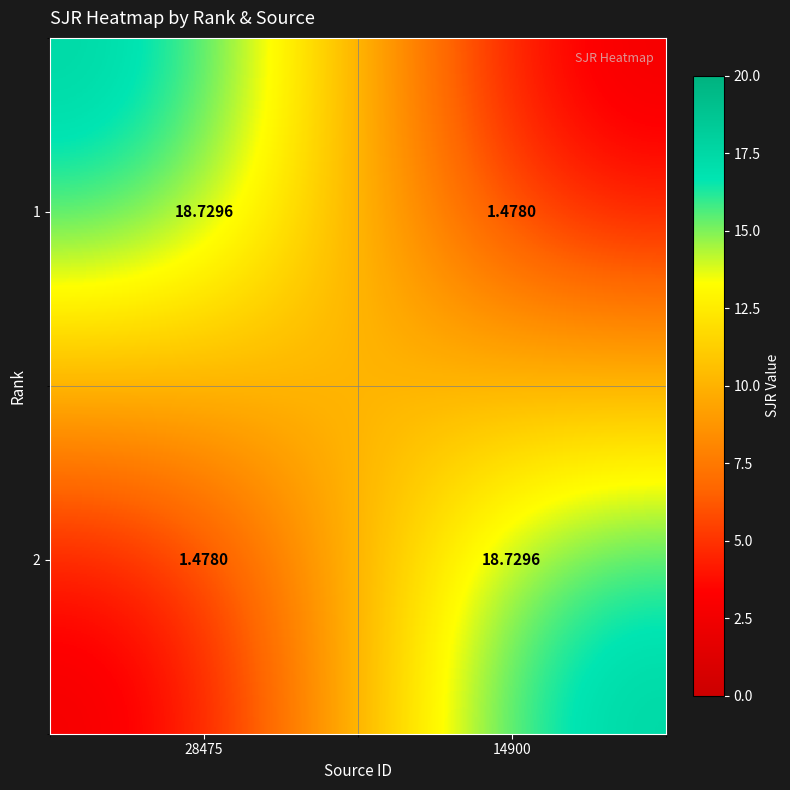

Count the number of data series in this chart.

2